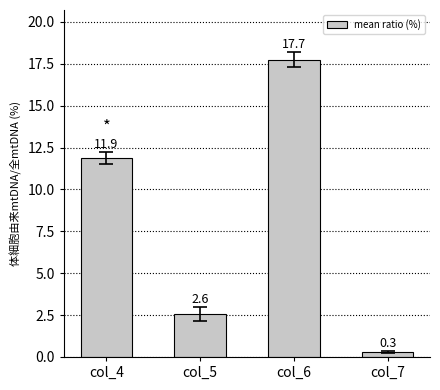

Is it true that the value at col_6 is 17.7?

True